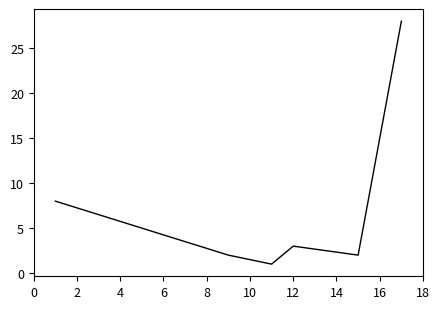

True or false: there are more than 0 points higher than both neighbors.

True